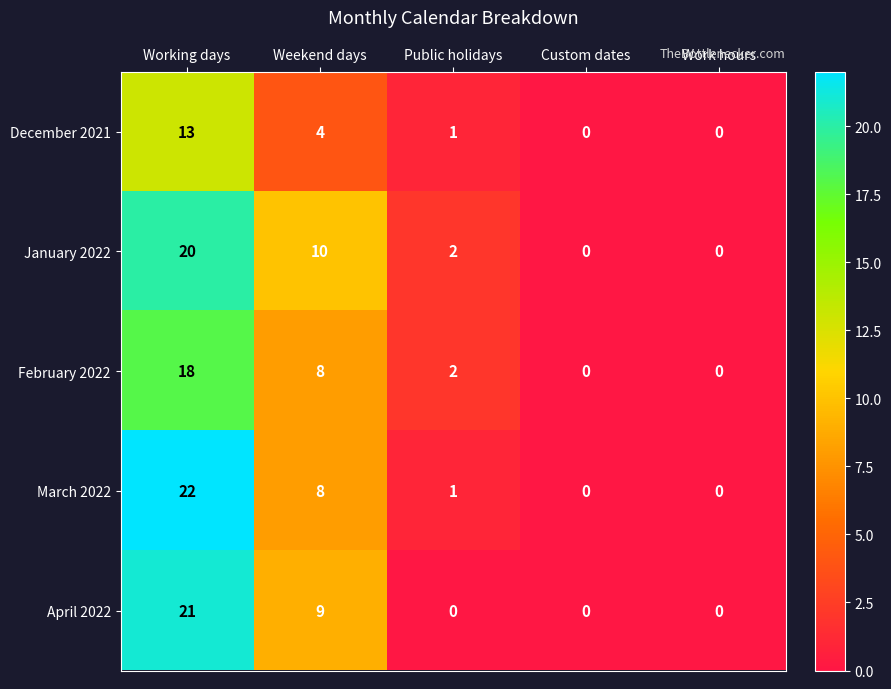

Count the number of data series in this chart.

5